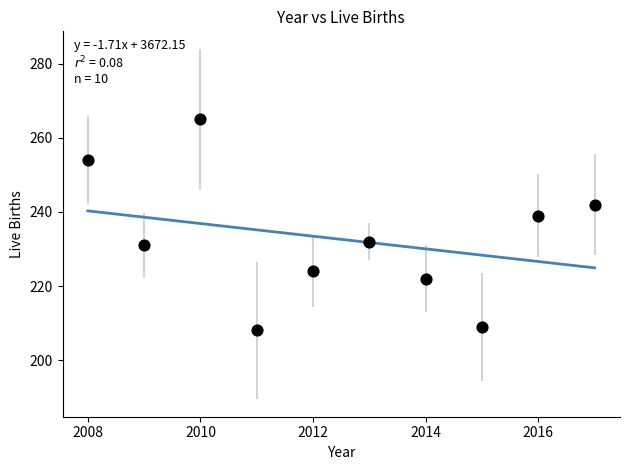

What is the average Y value?

233